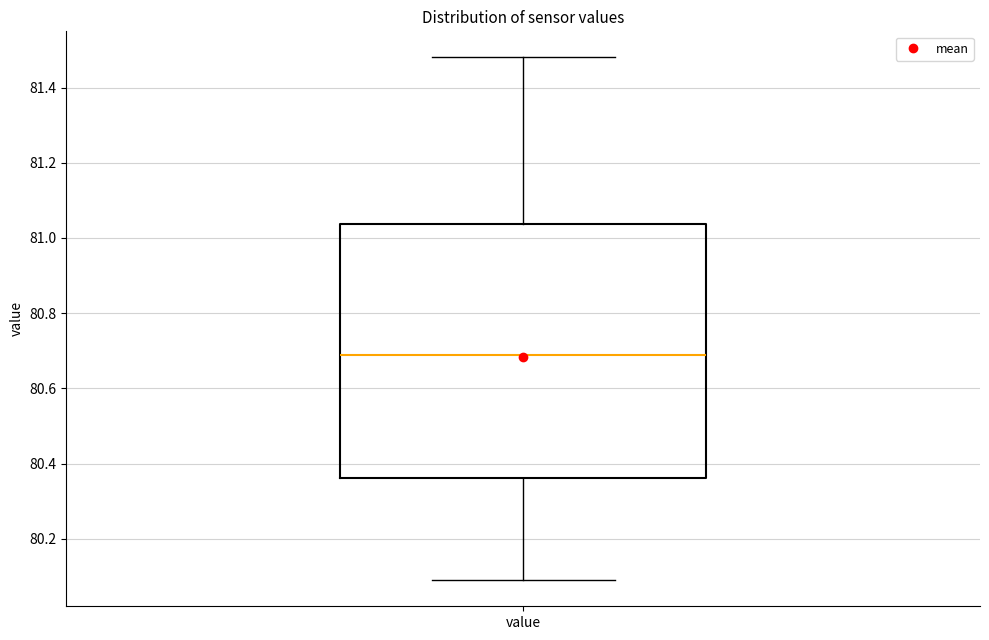

Read this box plot against the y-axis: the position of the median line, the range covered by the box, and the ends of both whiskers. The values are not printed on the chart, so give them approximately, as read against the axis.

median 80.70, box 80.36 to 81.04, whiskers 80.10 to 81.48